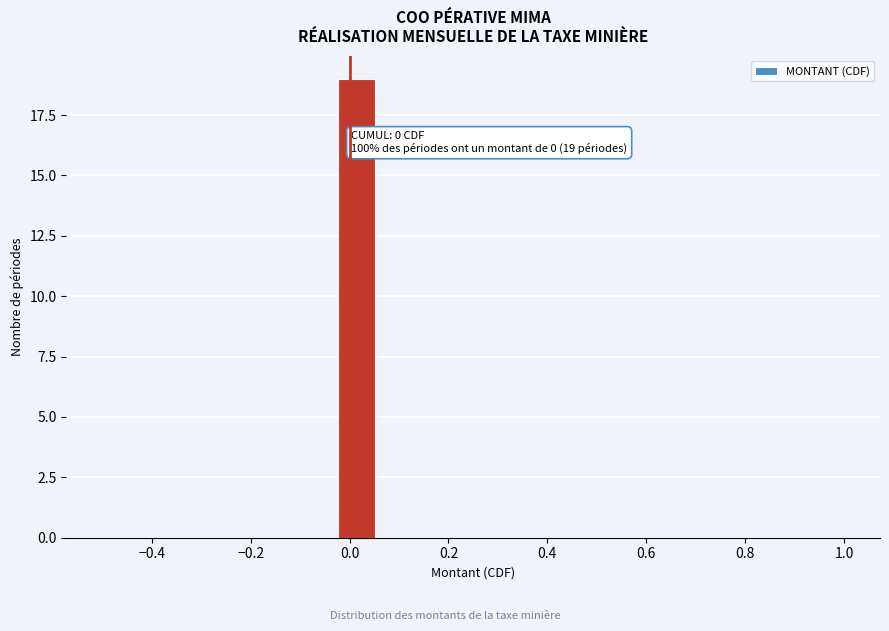

Around what value on the x-axis is the tallest bar? Give the approximate position of its centre, as read against the axis.

0.02